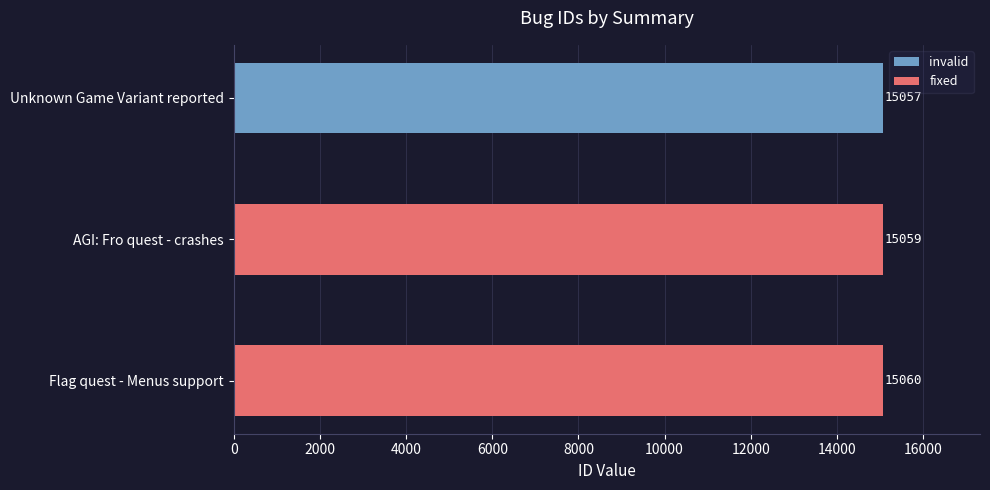

The value at Flag quest - Menus support is 7803. True or false?

False